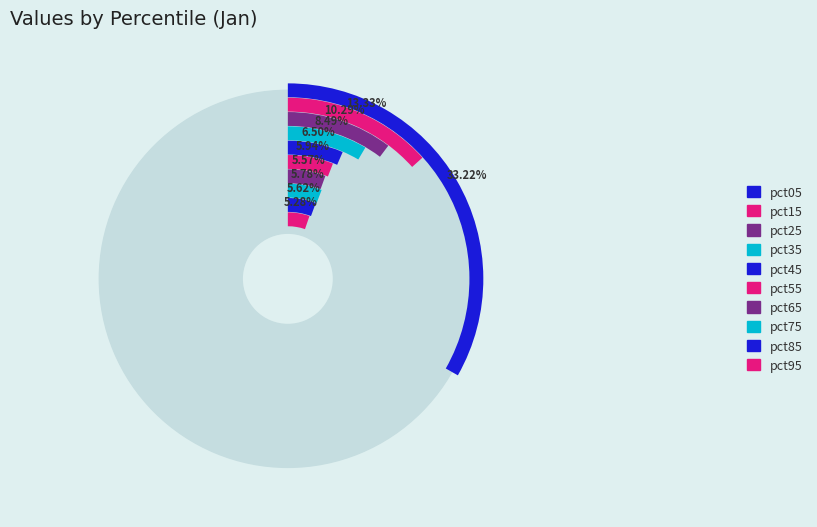

Which slice is the smallest?

pct95